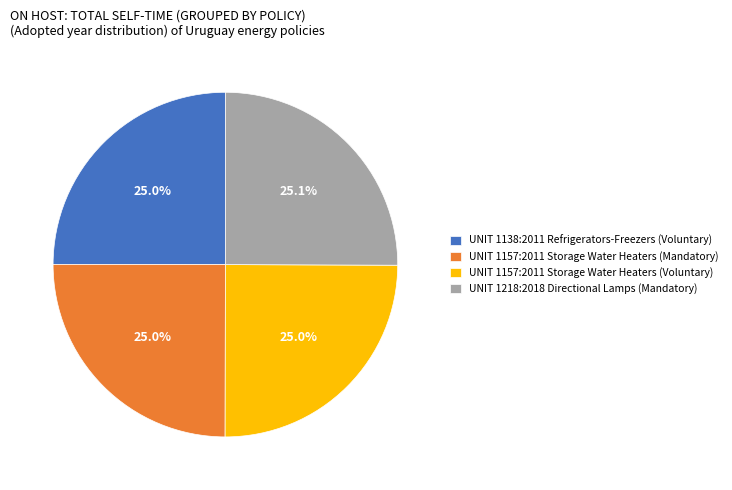

What is the ratio of the value at UNIT 1138:2011 Refrigerators-Freezers (Voluntary) to the value at UNIT 1157:2011 Storage Water Heaters (Mandatory)?

1.0